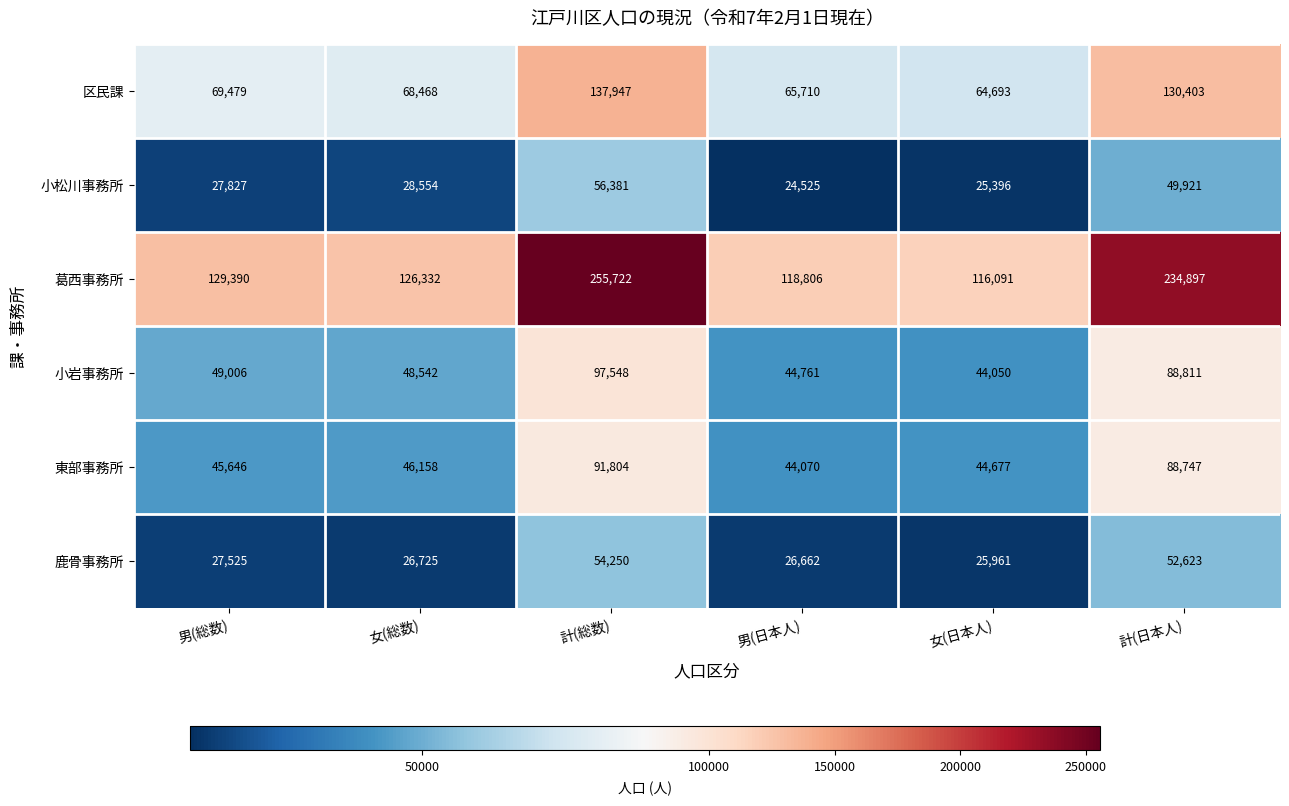

List the series in order of their peak value, lowest first.

鹿骨事務所, 小松川事務所, 東部事務所, 小岩事務所, 区民課, 葛西事務所